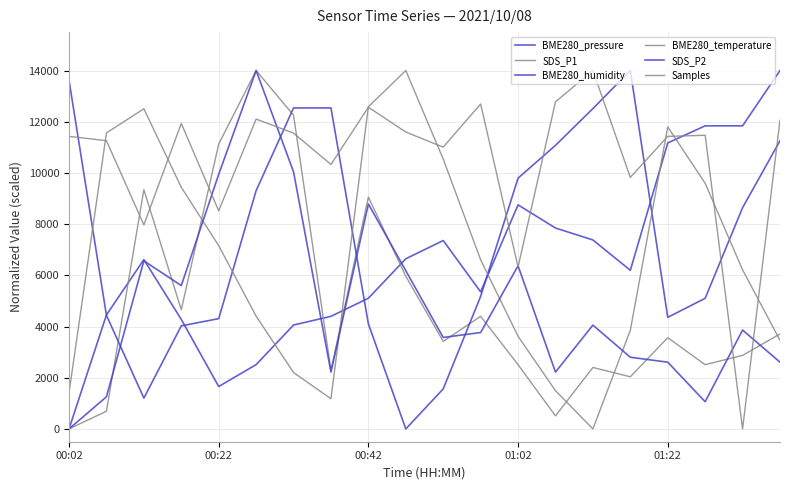

After their last crossing, which series has the higher values: BME280_temperature or SDS_P1?

SDS_P1